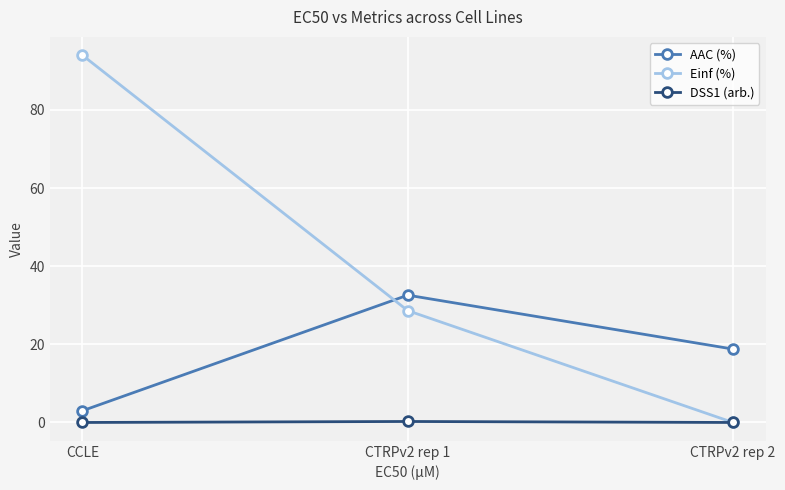

Which series has the largest total across all categories?

Einf (%)